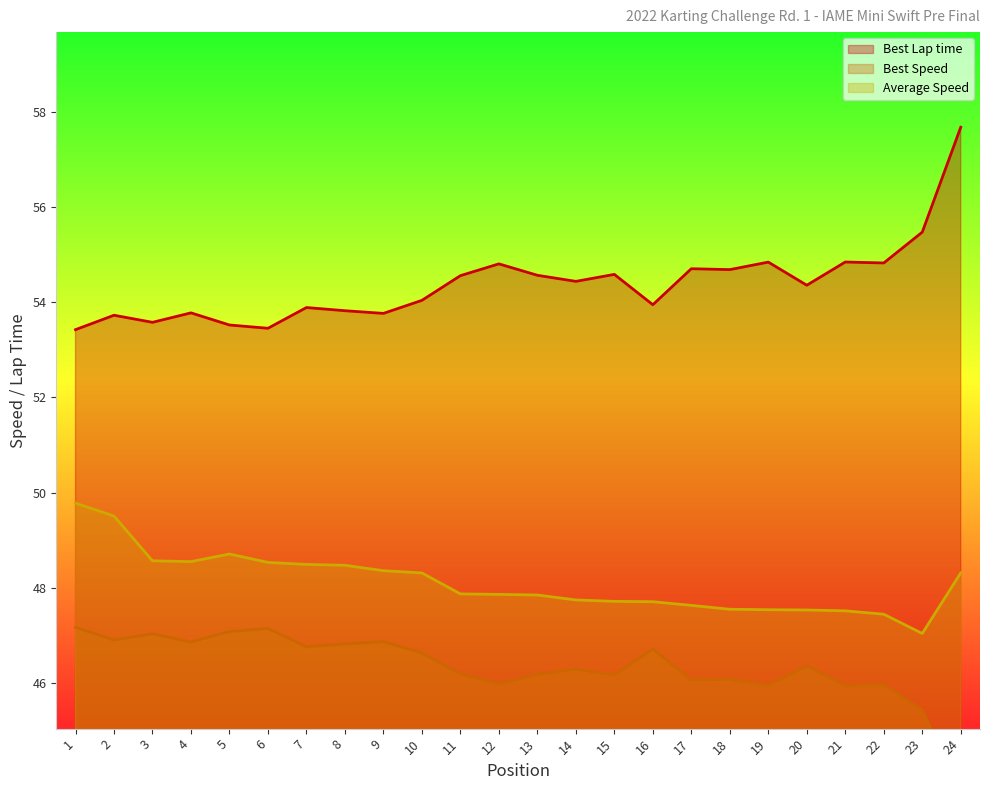

The value of Average Speed at 10 is 48.3. True or false?

True